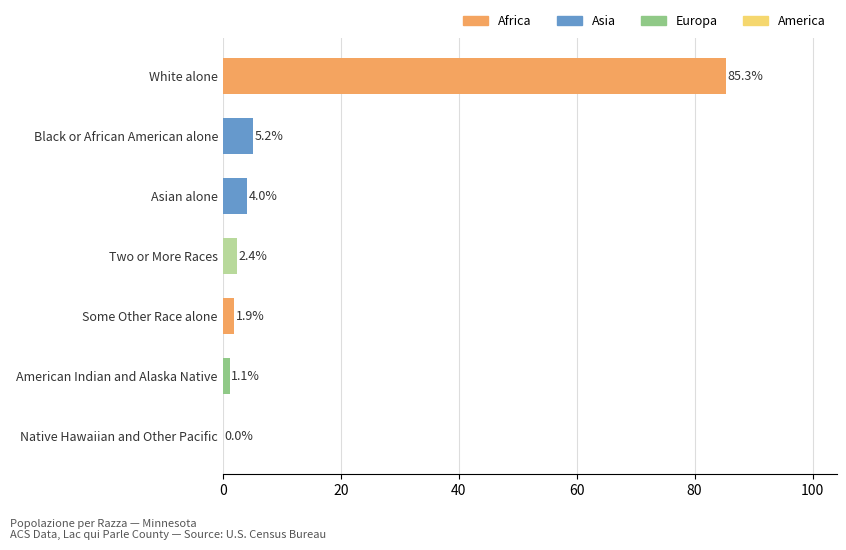

What is the greatest value displayed?

85.3